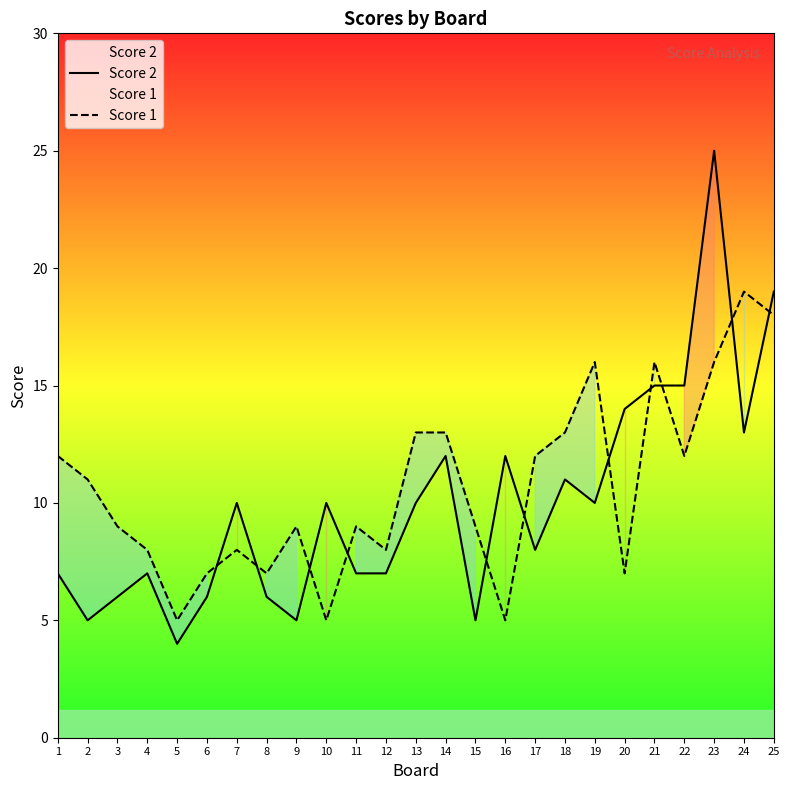

At which category is the sum across all series the highest?

23